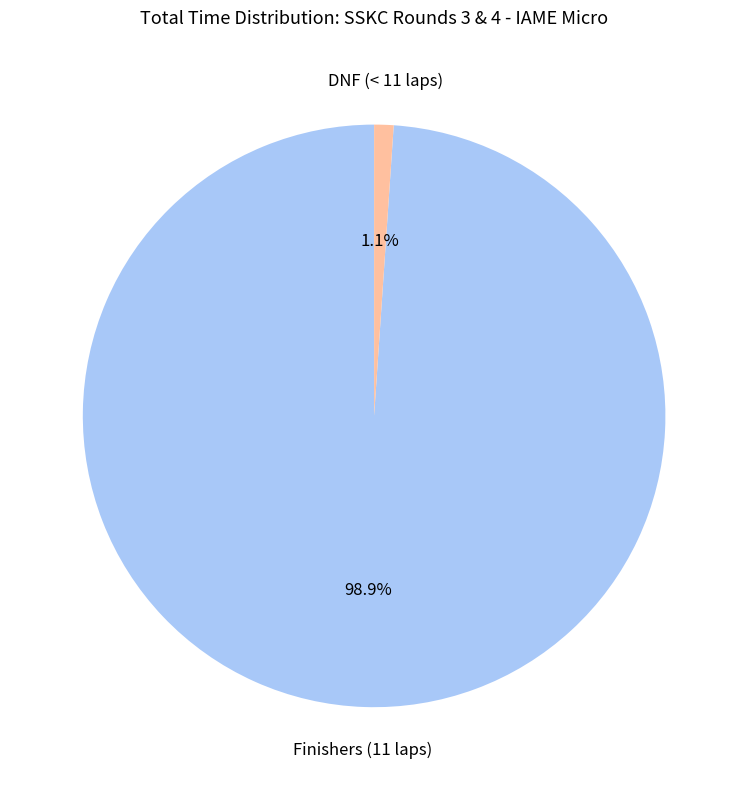

Between Finishers (11 laps) and DNF (< 11 laps), which is larger?

Finishers (11 laps)